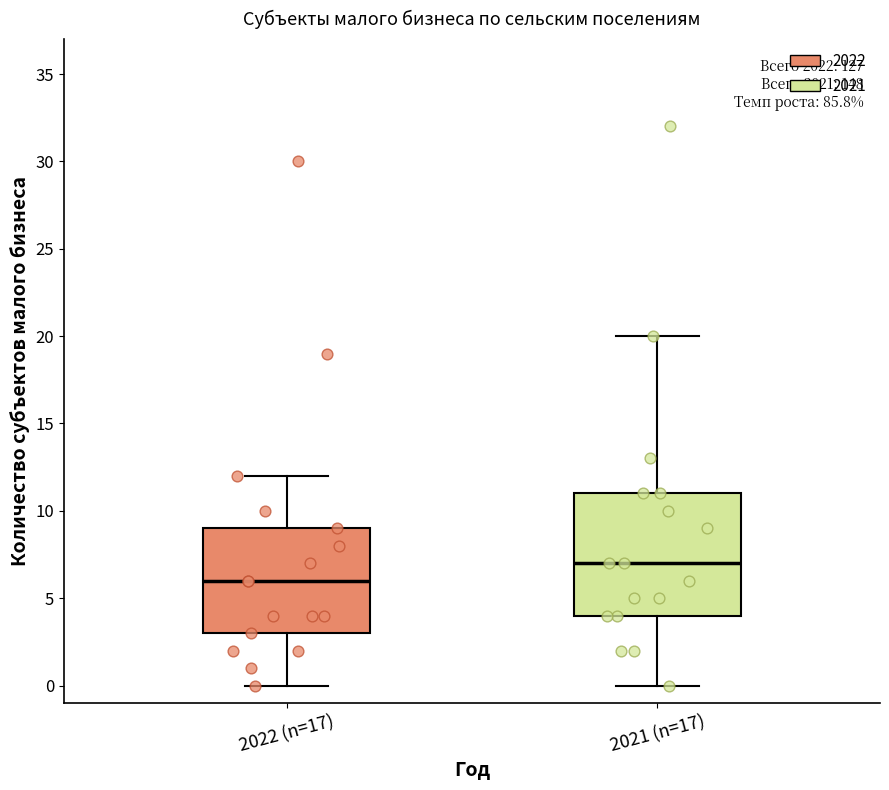

Reading left to right, transcribe this box plot: for each box, give where its median line is, the range the box spans, and where its two whiskers end, as read against the y-axis. The values are not printed on the chart, so give them approximately, as read against the axis.

2022 (n=17): median 6, box 3 to 9, whiskers 0 to 12
2021 (n=17): median 7, box 4 to 11, whiskers 0 to 20